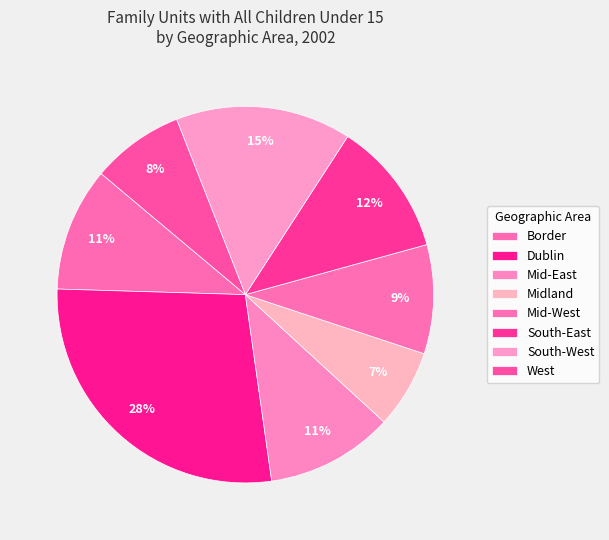

How many slices are in this pie chart?

8